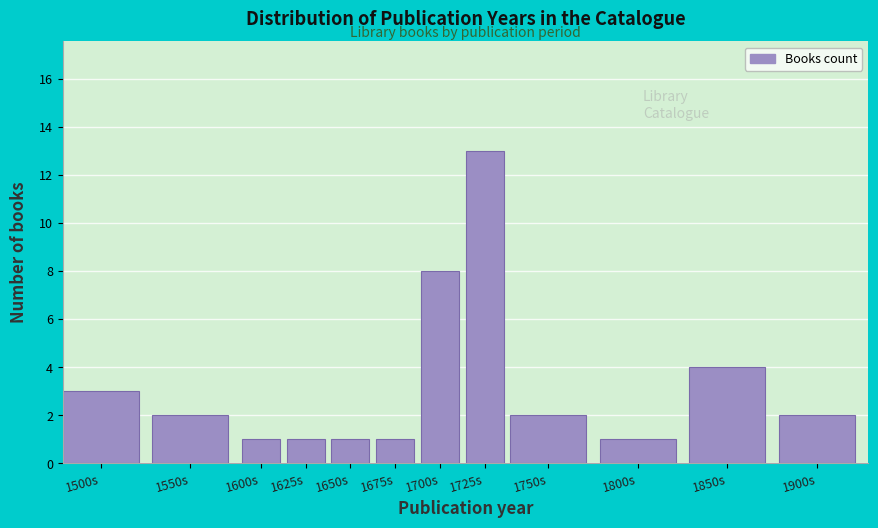

Reading right to left, extract all data points from this chart.

1900s=2	1850s=4	1800s=1	1750s=2	1725s=13	1700s=8	1675s=1	1650s=1	1625s=1	1600s=1	1550s=2	1500s=3